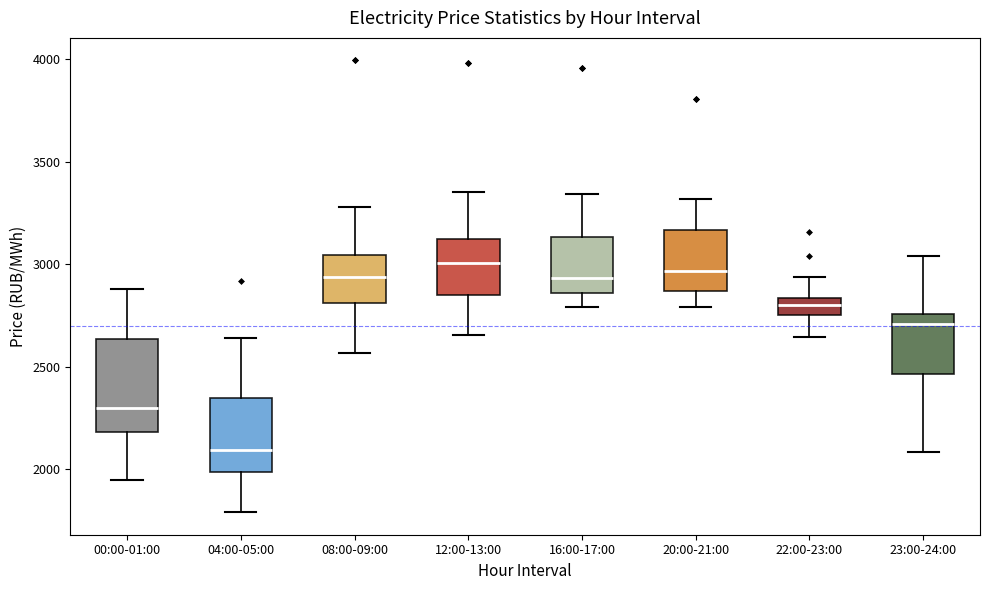

Reading left to right, transcribe this box plot: for each box, give where its median line is, the range the box spans, and where its two whiskers end, as read against the y-axis. The values are not printed on the chart, so give them approximately, as read against the axis.

00:00-01:00: median 2300, box 2200 to 2650, whiskers 1950 to 2900
04:00-05:00: median 2100, box 2000 to 2350, whiskers 1800 to 2650
08:00-09:00: median 2950, box 2800 to 3050, whiskers 2550 to 3300
12:00-13:00: median 3000, box 2850 to 3150, whiskers 2650 to 3350
16:00-17:00: median 2950, box 2850 to 3150, whiskers 2800 to 3350
20:00-21:00: median 2950, box 2850 to 3150, whiskers 2800 to 3300
22:00-23:00: median 2800, box 2750 to 2850, whiskers 2650 to 2950
23:00-24:00: median 2700, box 2450 to 2750, whiskers 2100 to 3050